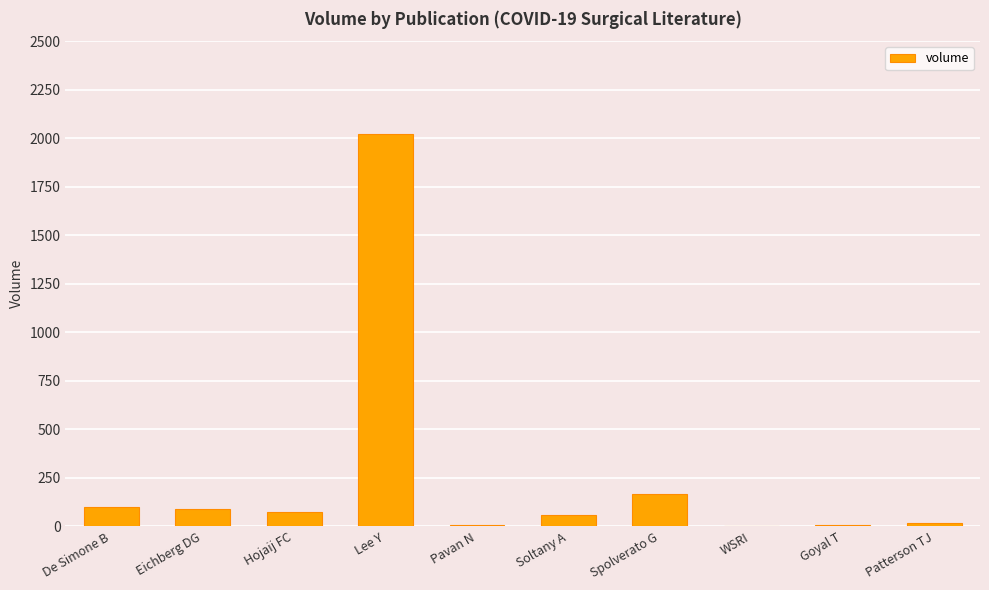

What is the ratio of the value at Patterson TJ to the value at Soltany A?

0.3